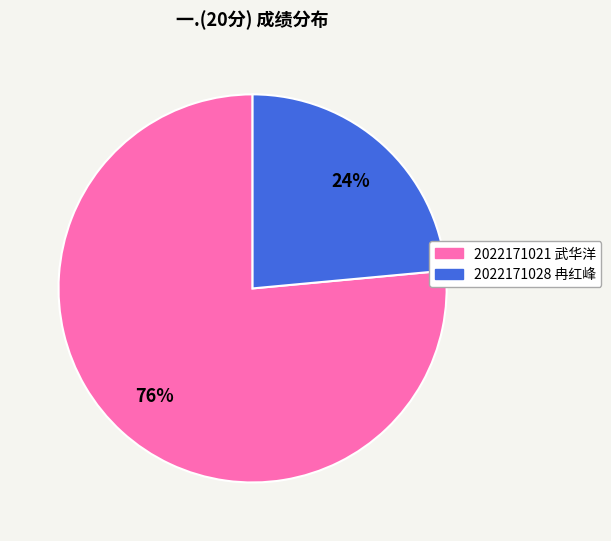

To the nearest percent, what is the average slice percentage?

50%